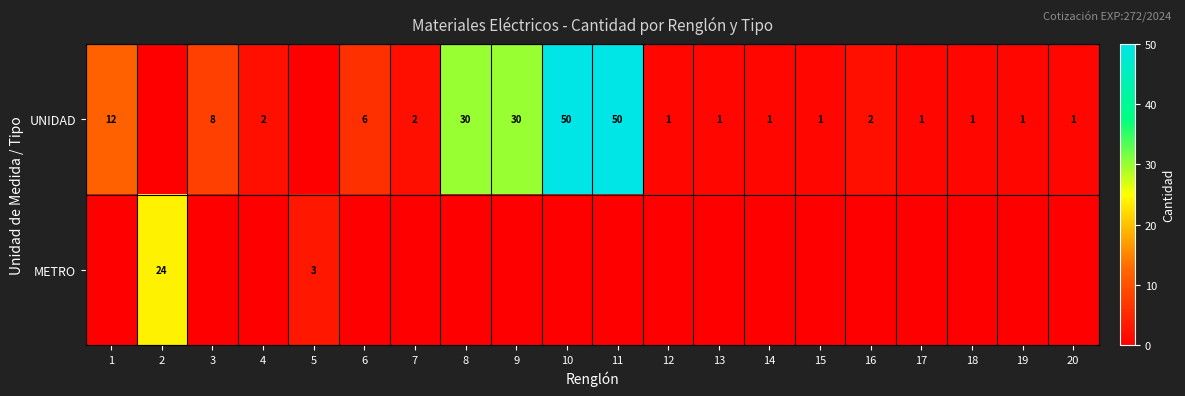

What is the sum of the UNIDAD values at 3 and 12?

9